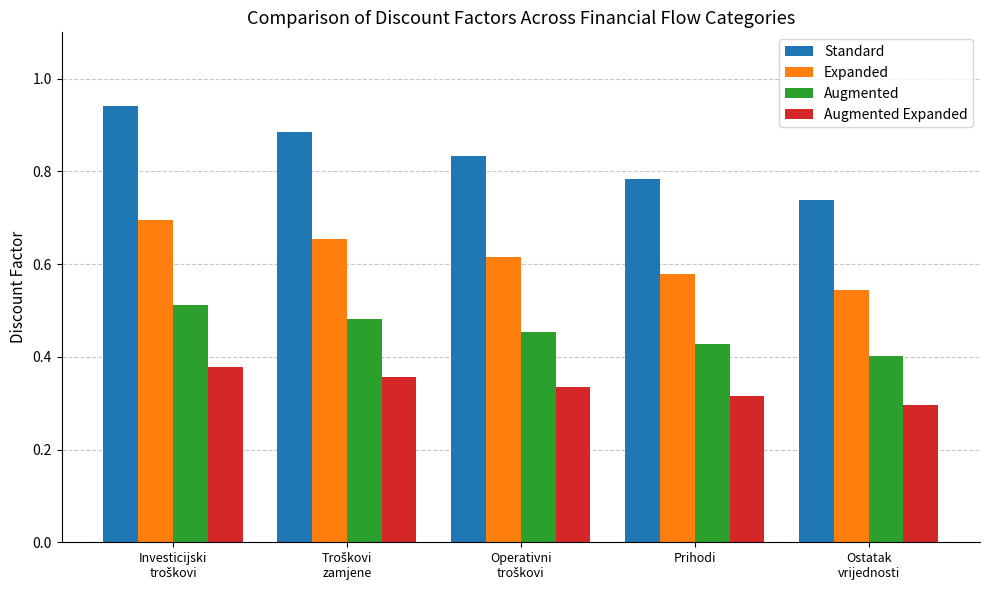

What is the label of the 2nd bar from the right?

Prihodi